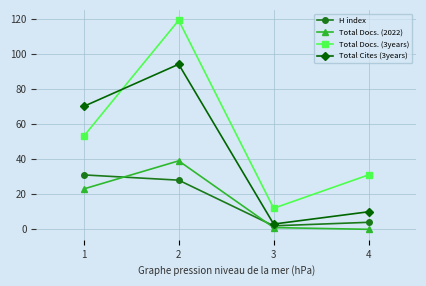

Reading left to right, extract all data points from this chart.

H index: 1=31	2=28	3=2	4=4
Total Docs. (2022): 1=23	2=39	3=1	4=0
Total Docs. (3years): 1=53	2=119	3=12	4=31
Total Cites (3years): 1=70	2=94	3=3	4=10